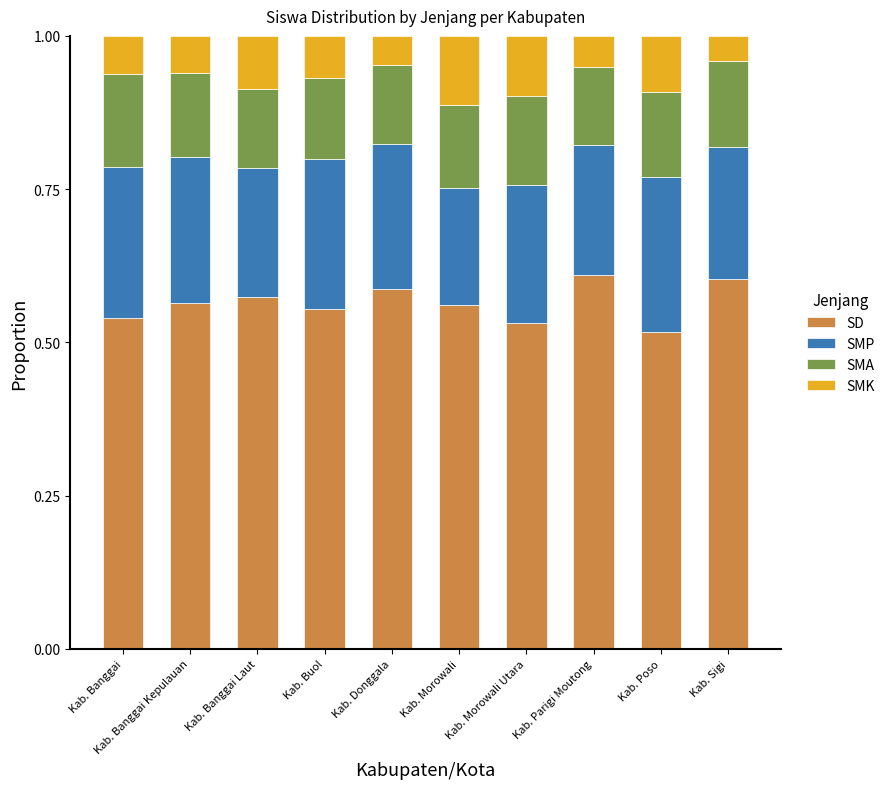

What is the total value across all series at Kab. Sigi?

1.0